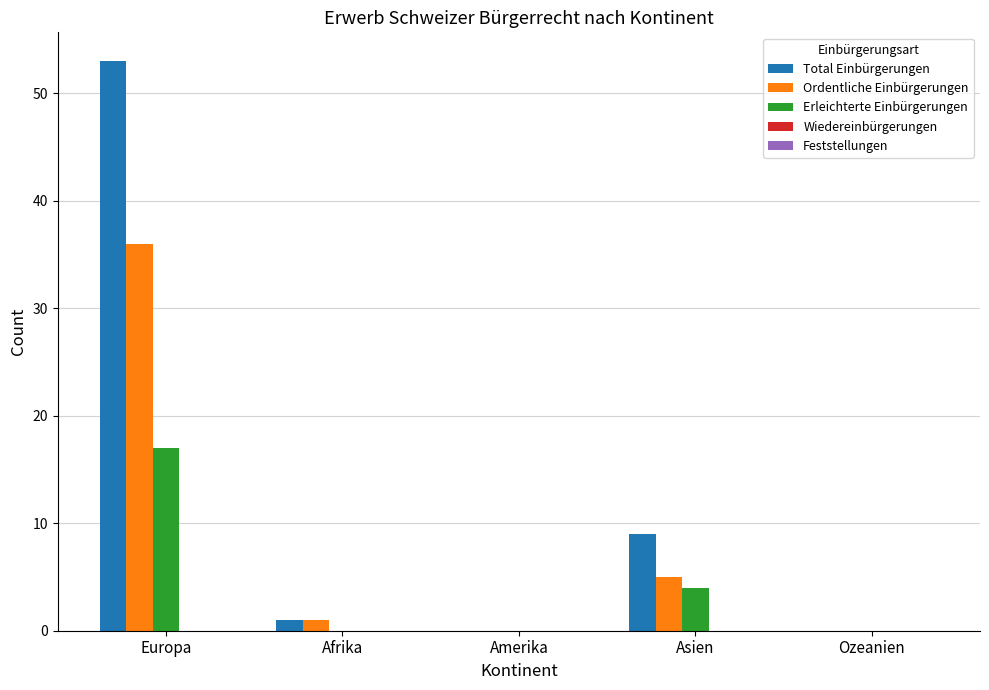

The value of Erleichterte Einbürgerungen at Asien is 6. True or false?

False